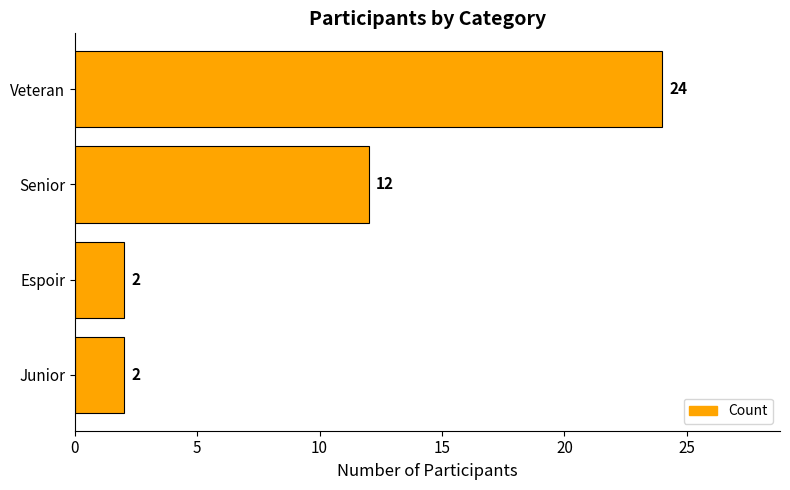

Count the values in the range 2 to 24.

4